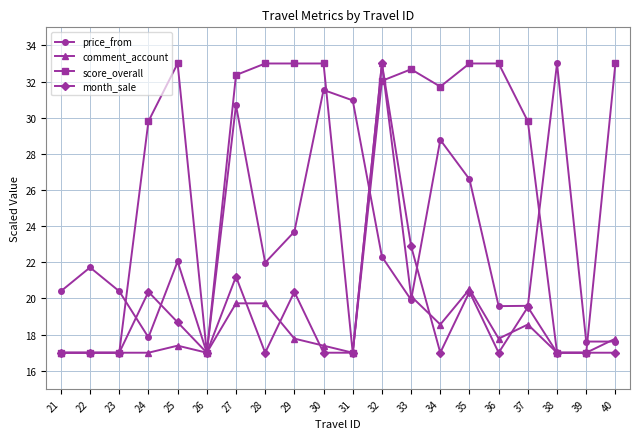

What is the difference between the highest and lowest values at 24?

12.8